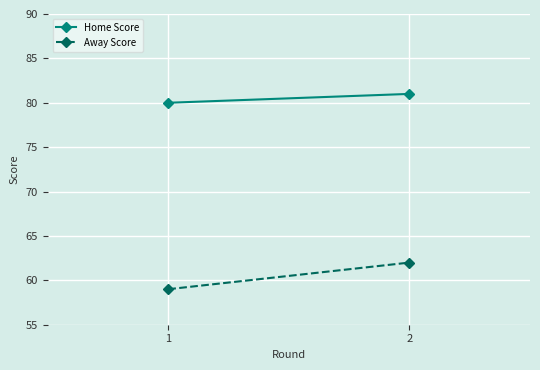

What is the difference between the highest and lowest values at 2?

19